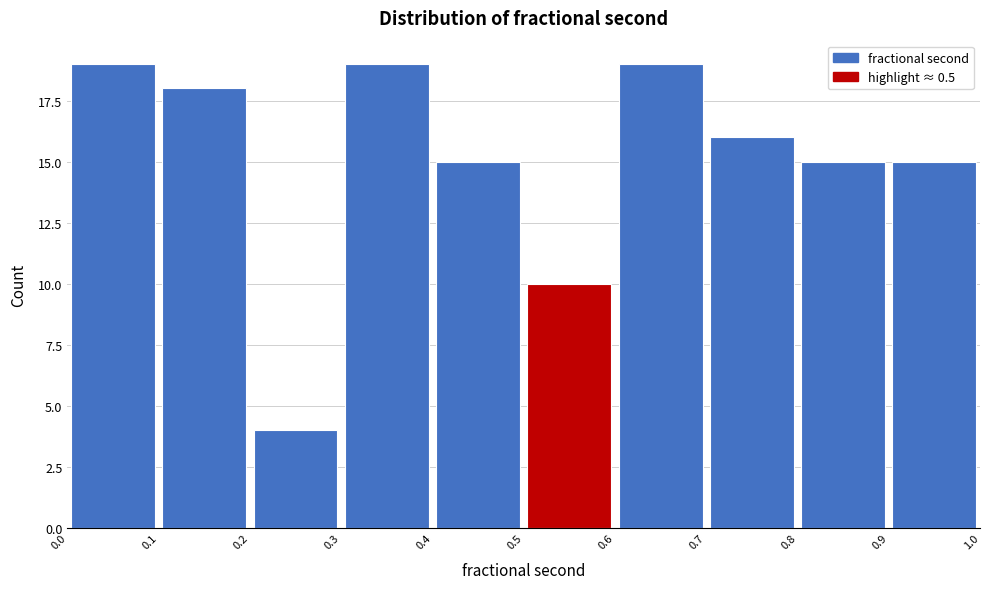

Reading left to right, list every bar in this chart as the range it spans on the x-axis followed by its height. The values are not printed on the chart, so give them approximately, as read against the axis.

0.0 to 0.1: 19
0.1 to 0.2: 18
0.2 to 0.3: 4
0.3 to 0.4: 19
0.4 to 0.5: 15
0.5 to 0.6: 10
0.6 to 0.7: 19
0.7 to 0.8: 16
0.8 to 0.9: 15
0.9 to 1.0: 15